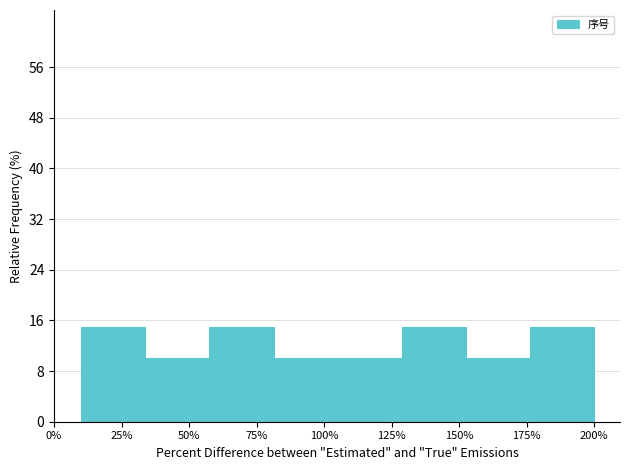

Reading right to left, transcribe all the data shown in this chart.

15	10	15	10	10	15	10	15